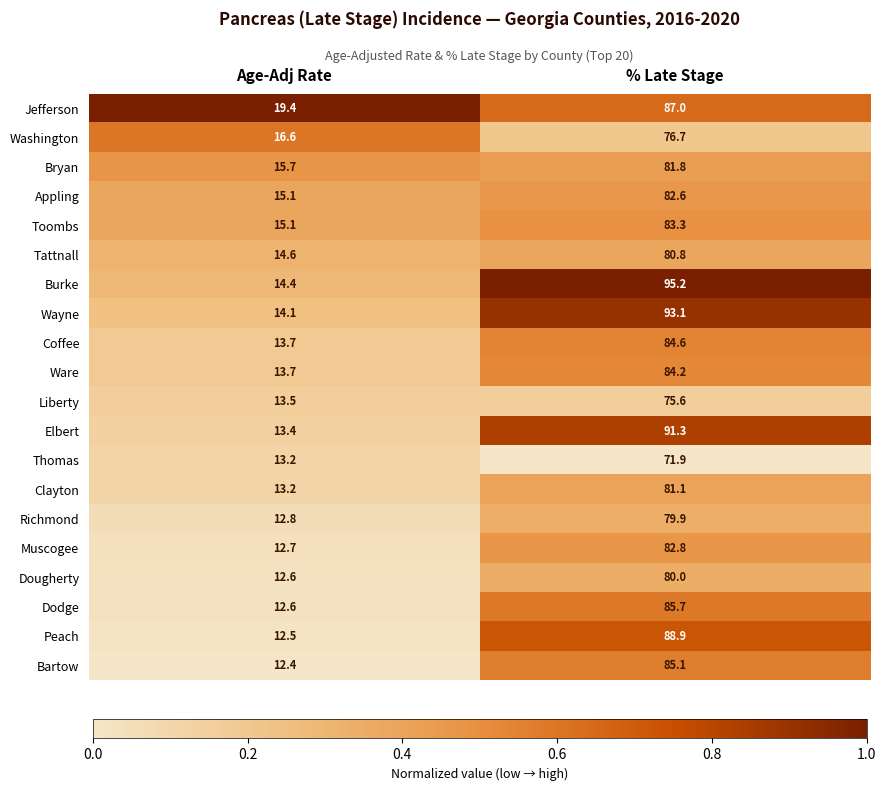

Which category has the lowest value across all series?

Age-Adj Rate